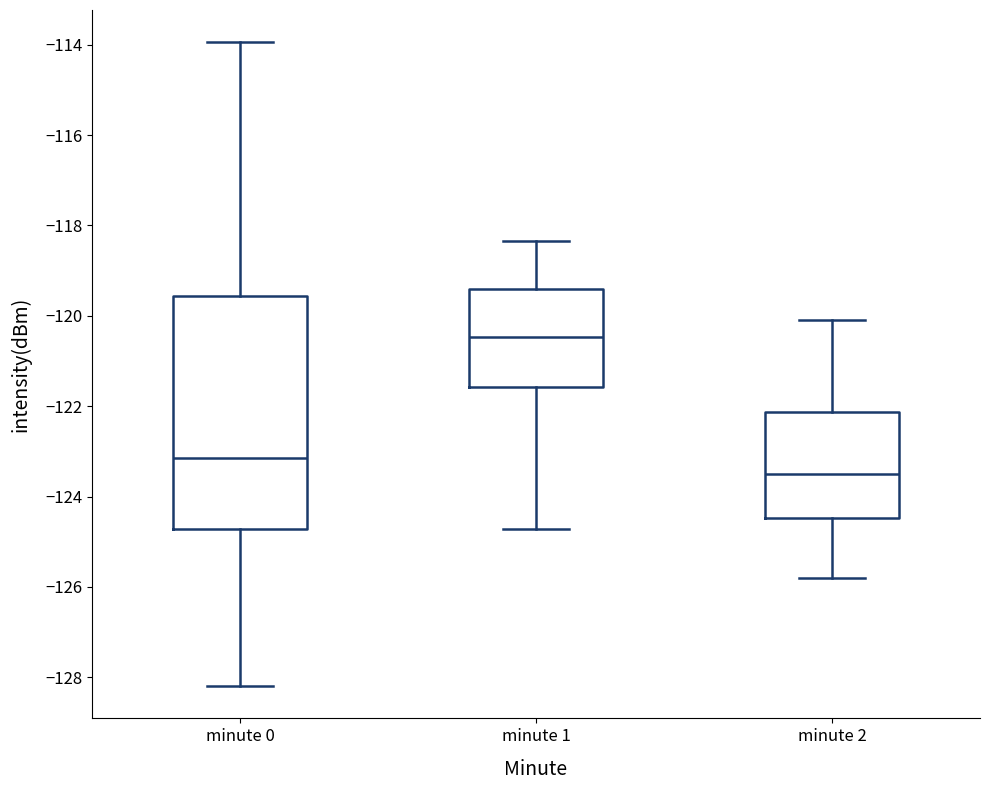

Where is the lower edge of the box for minute 1 on the y-axis? The values are not printed on the chart, so give them approximately, as read against the axis.

-121.6